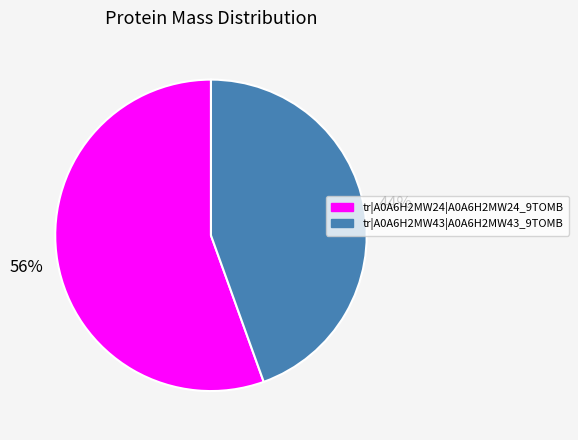

What is the ratio of the value at tr|A0A6H2MW43|A0A6H2MW43_9TOMB to the value at tr|A0A6H2MW24|A0A6H2MW24_9TOMB?

0.8